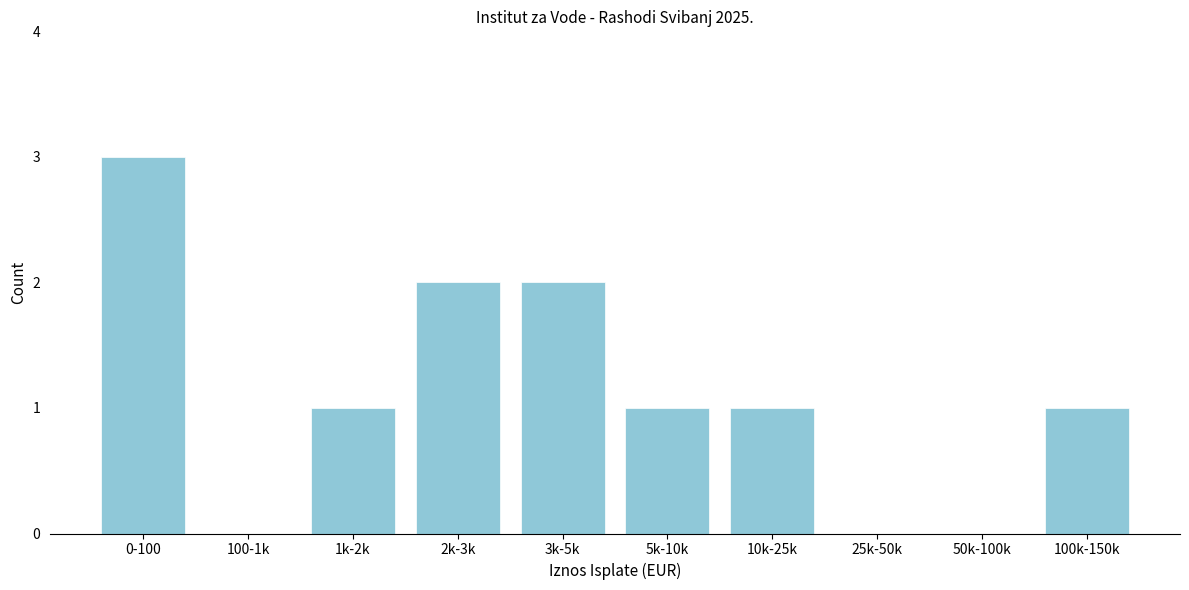

Reading left to right, extract all data points from this chart.

0-100=3	100-1k=0	1k-2k=1	2k-3k=2	3k-5k=2	5k-10k=1	10k-25k=1	25k-50k=0	50k-100k=0	100k-150k=1